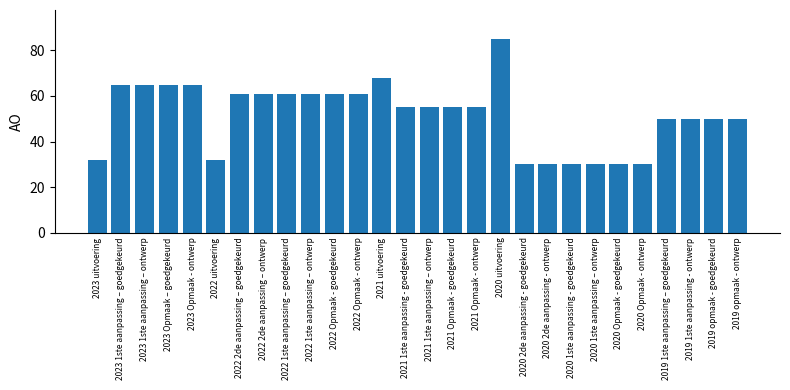

Reading left to right, transcribe all the data shown in this chart.

32	65	65	65	65	32	61	61	61	61	61	61	68	55	55	55	55	85	30	30	30	30	30	30	50	50	50	50